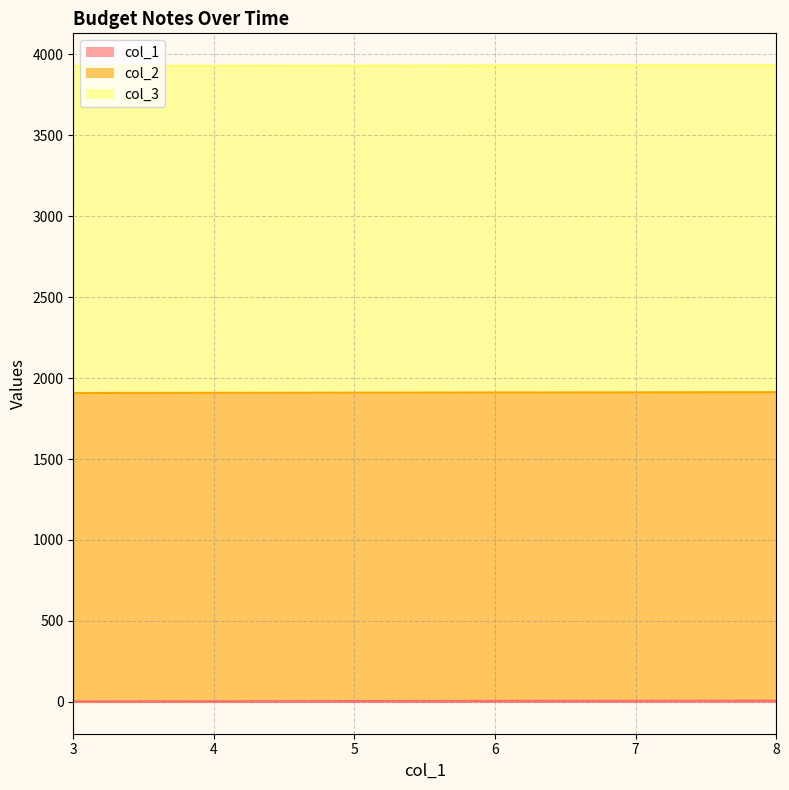

True or false: col_3 and col_1 cross at least once.

False